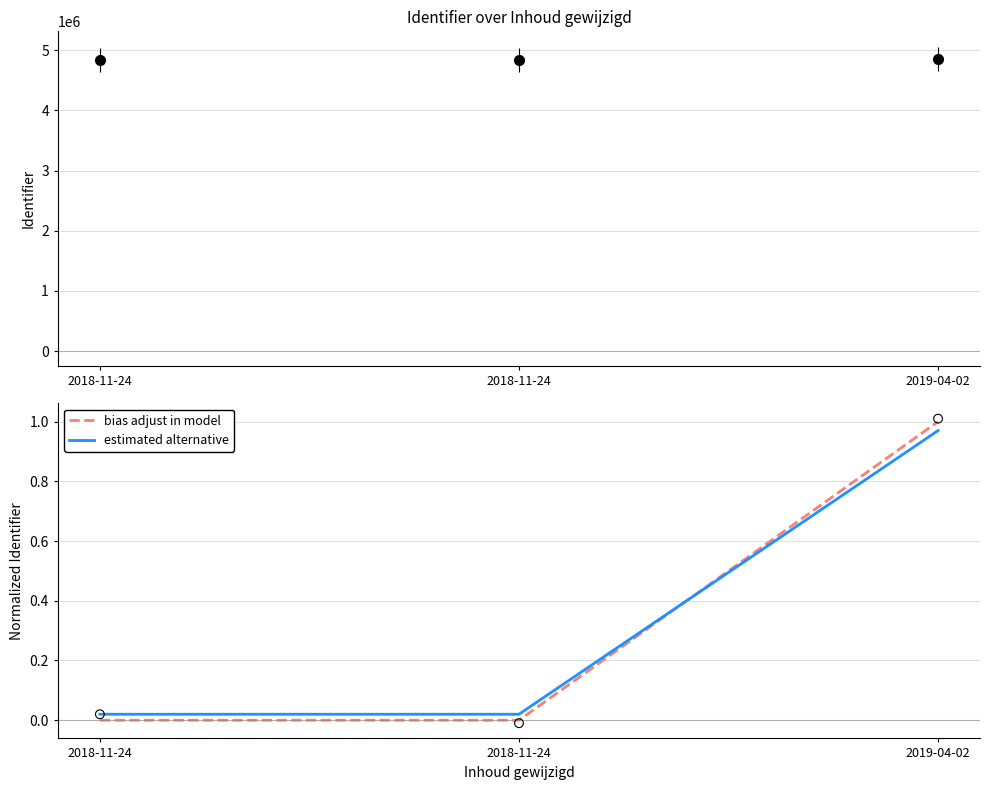

Which series reaches the maximum Y coordinate?

bias adjust in model